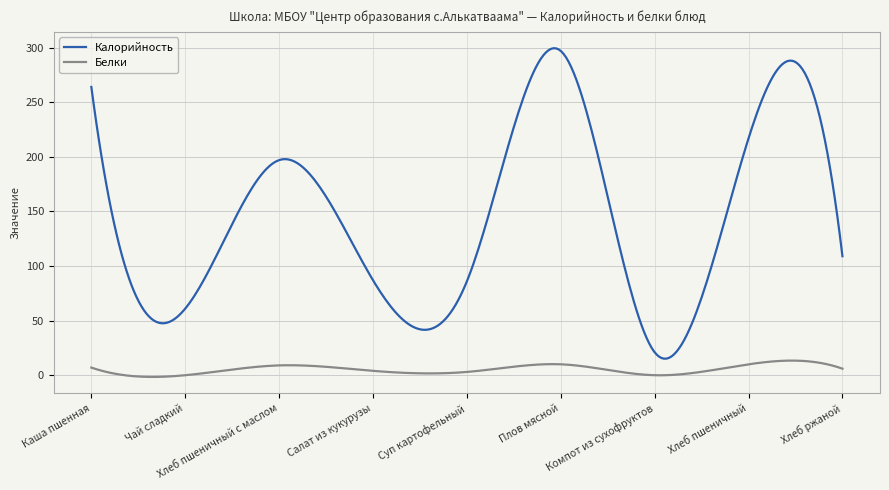

What is the difference between the second highest and second lowest values in the Белки series?

14.9